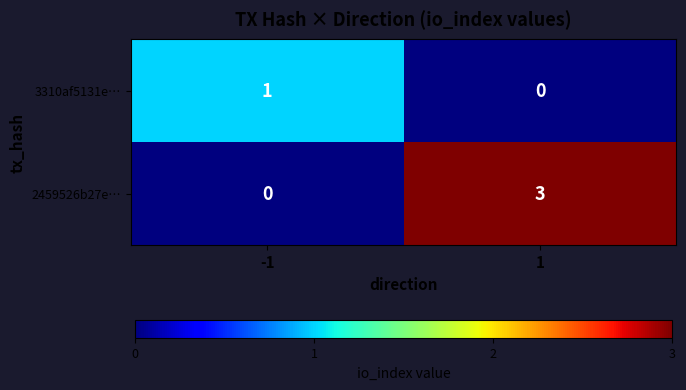

Which series has the largest total across all categories?

2459526b27e…